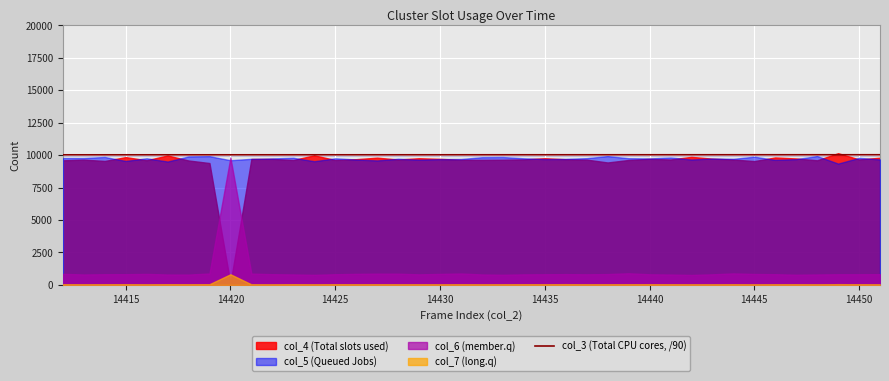

What is the greatest value displayed?

10024.4